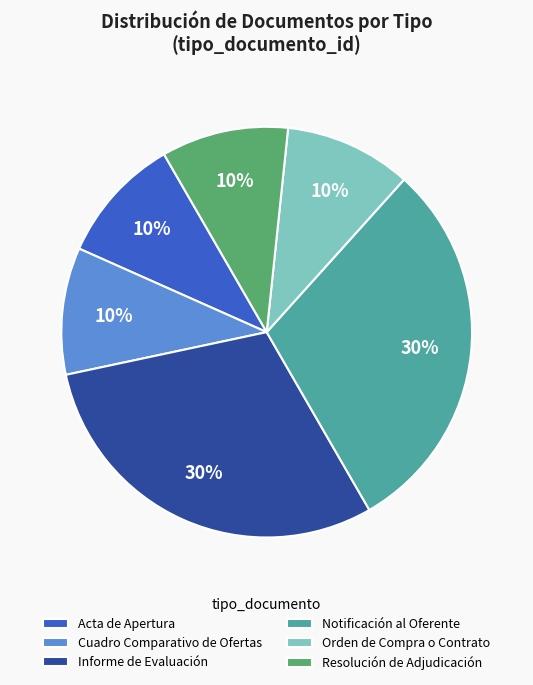

Count the number of slices in the pie.

6